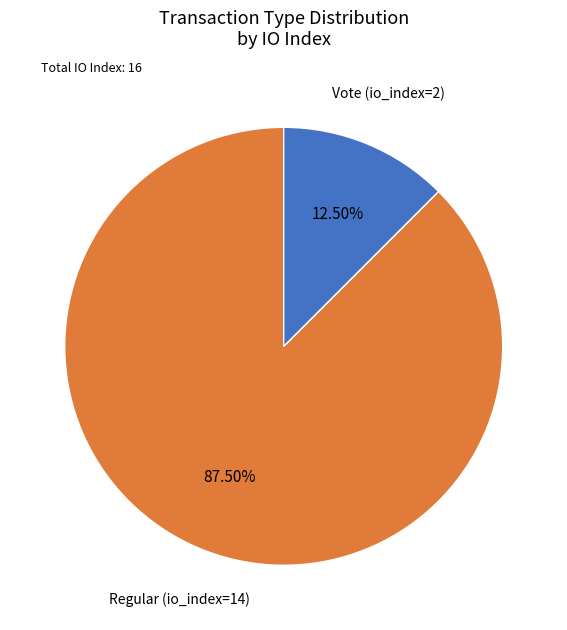

Count the number of slices in the pie.

2